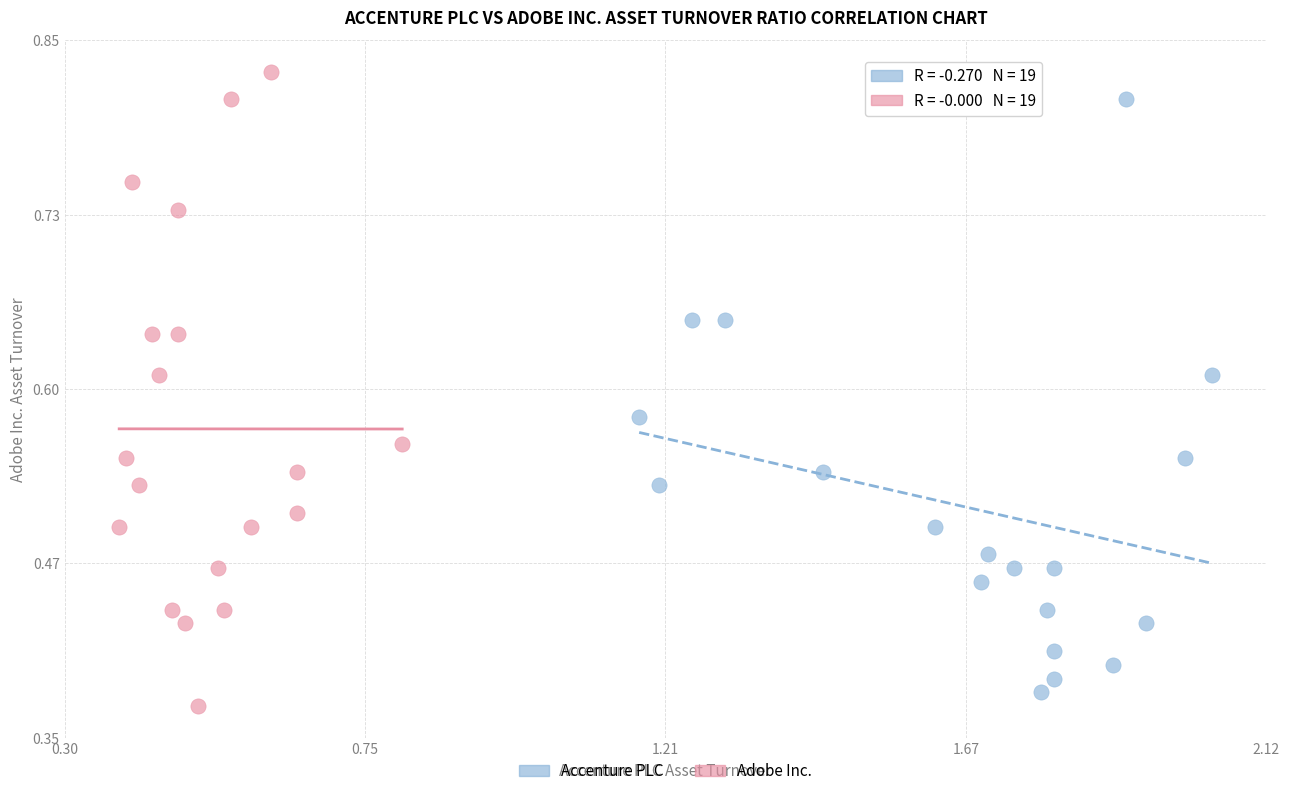

Which series contains the highest Y value?

Adobe Inc.